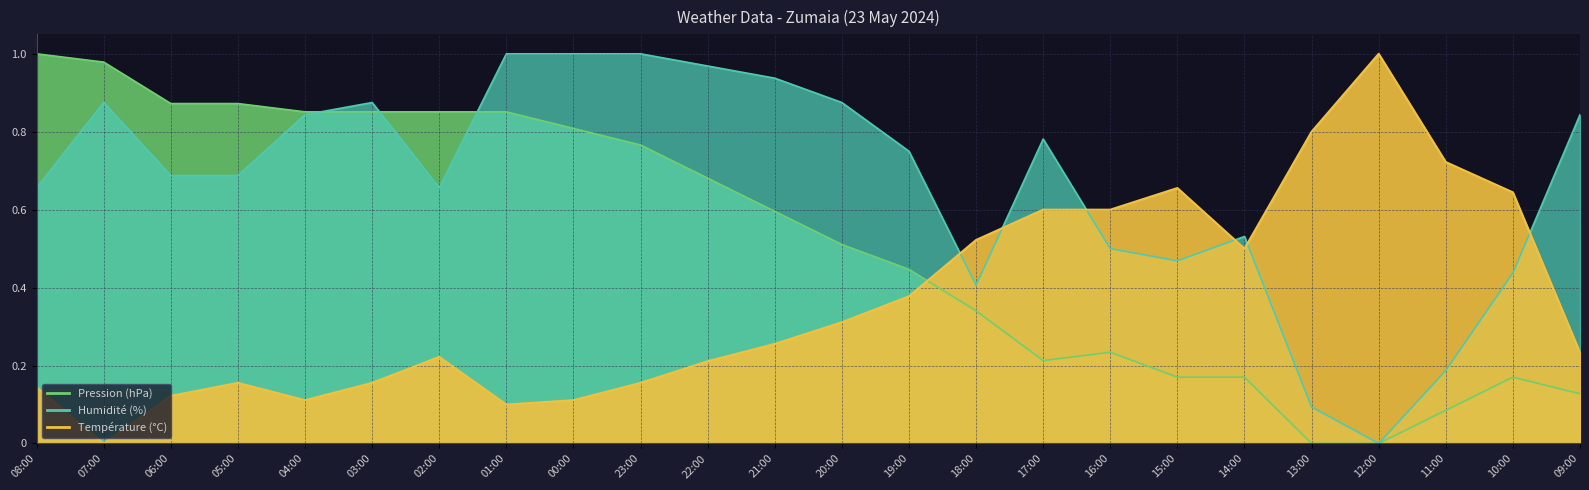

What is the difference between the highest and lowest values at 14:00?

0.4